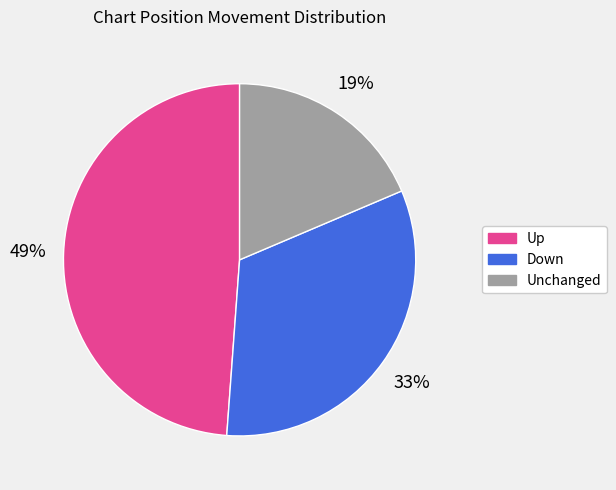

To the nearest percent, what is the difference between the Up and Down slice percentages?

16%